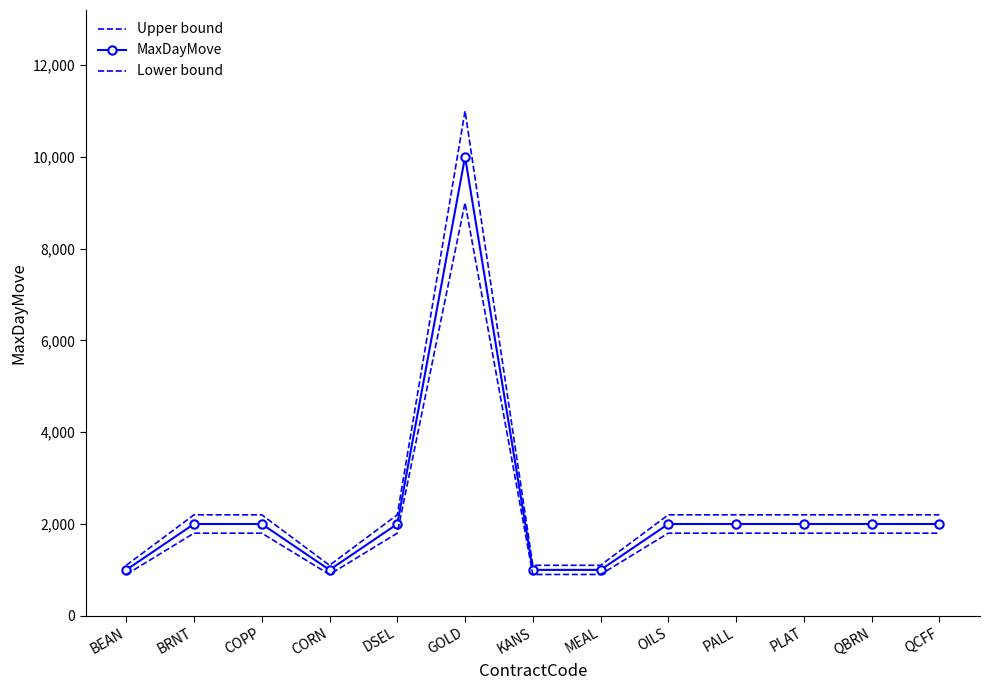

How many values in the MaxDayMove series exceed 2000?

1